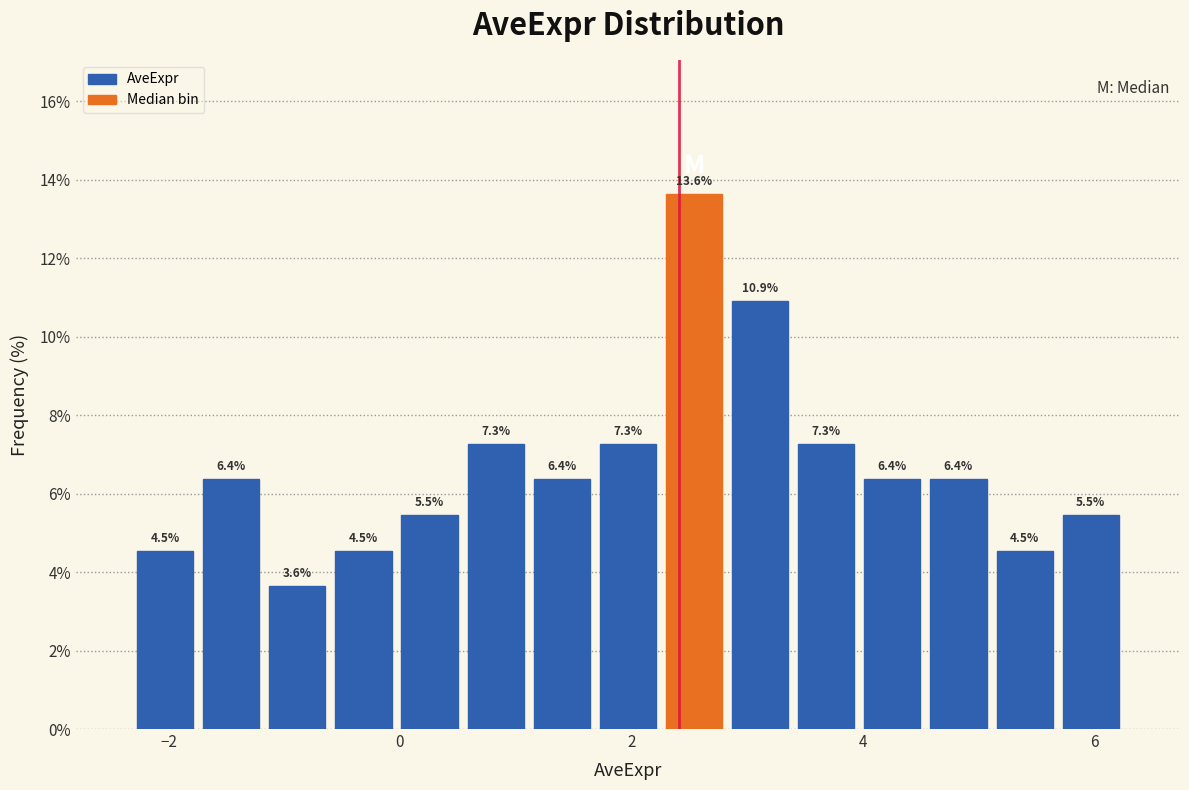

Around what value on the x-axis is the tallest bar? Give the approximate position of its centre, as read against the axis.

2.6